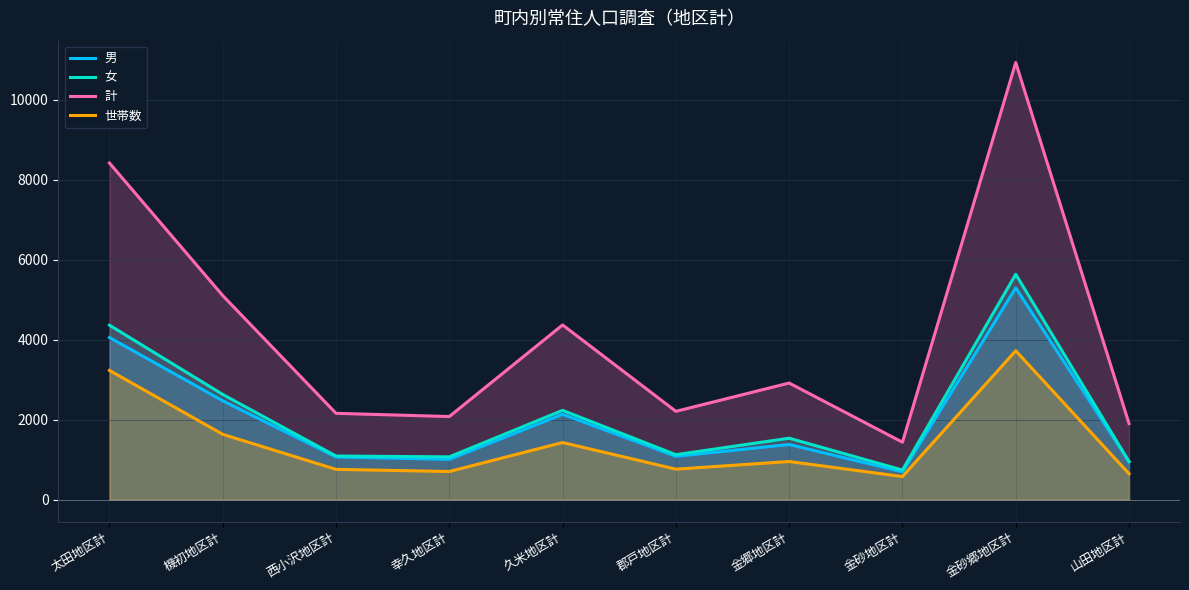

True or false: 計 and 世帯数 intersect in this chart.

False